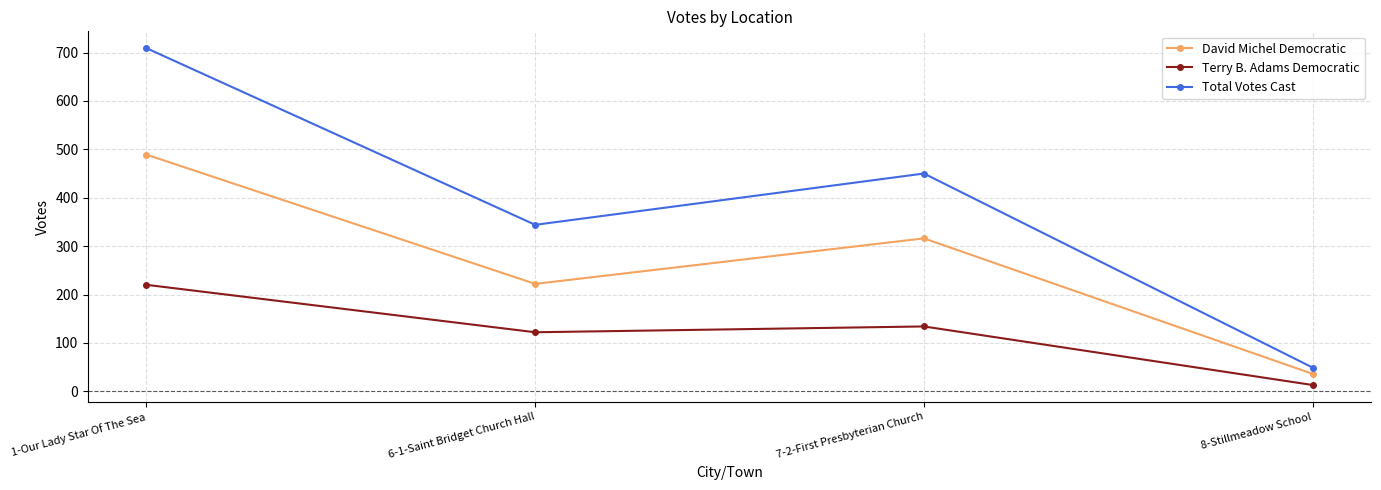

At which category does the chart reach its minimum across all series?

8-Stillmeadow School